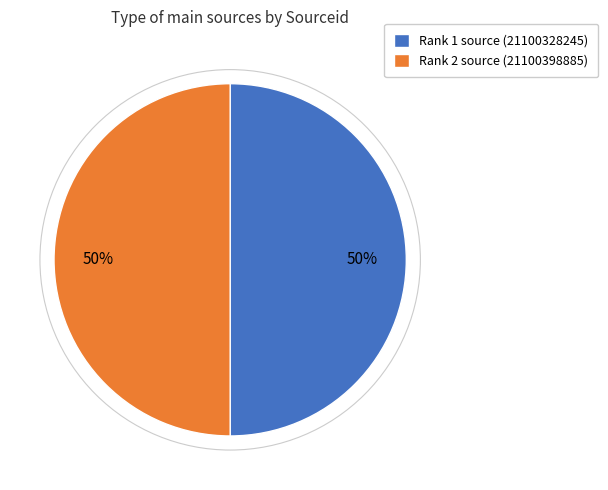

To the nearest percent, what is the combined percentage of Rank 1 source (21100328245) and Rank 2 source (21100398885)?

100%